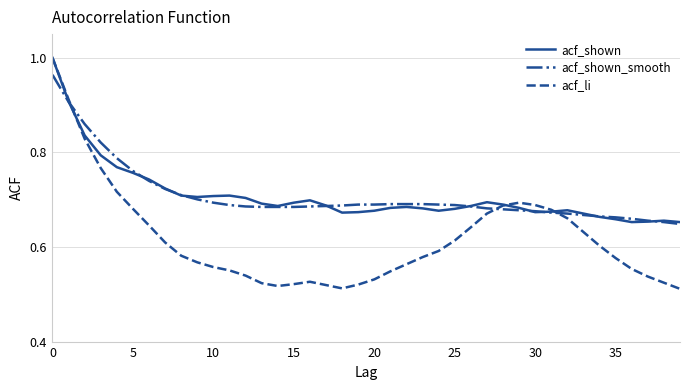

Which series has the widest spread of values?

acf_li